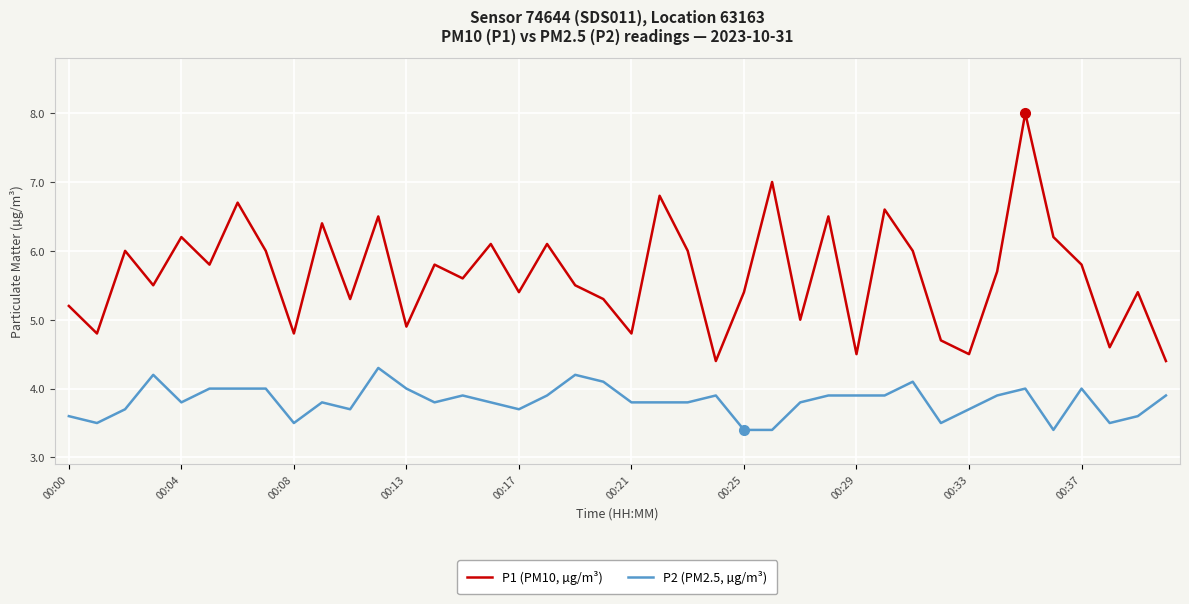

Which series has the largest range (max minus min)?

P1 (PM10, µg/m³)